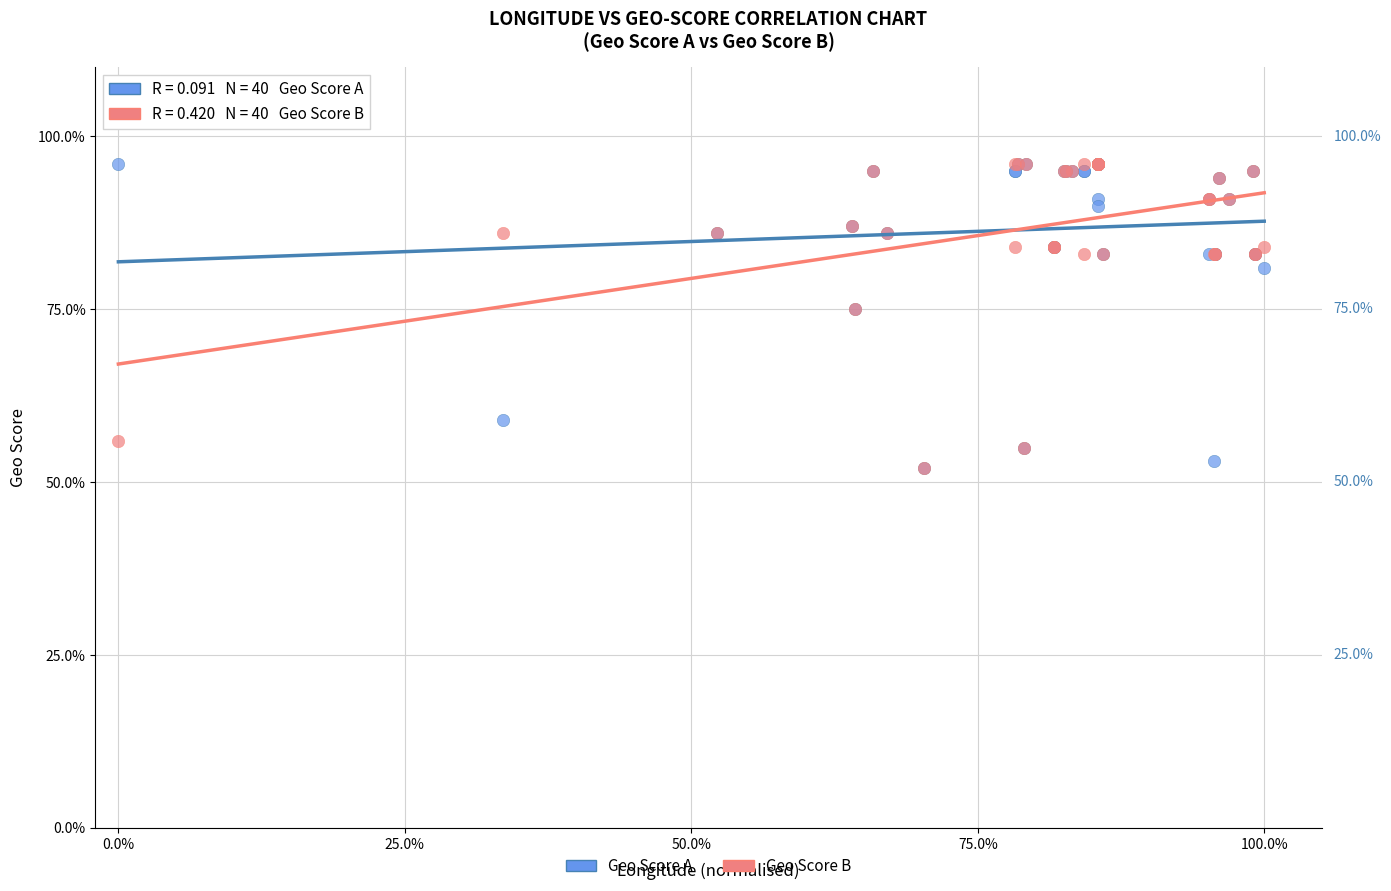

What are all the series names shown in the legend?

Geo Score A, Geo Score B